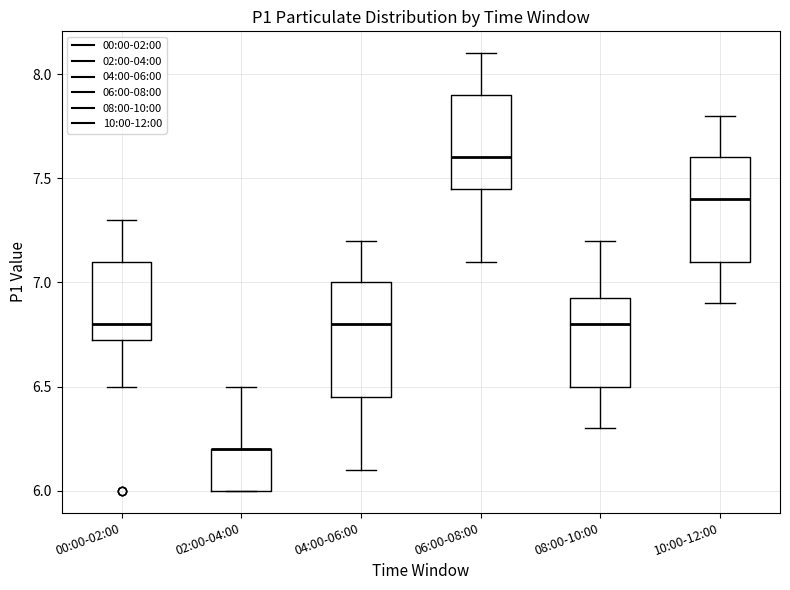

Reading left to right, transcribe this box plot: for each box, give where its median line is, the range the box spans, and where its two whiskers end, as read against the y-axis. The values are not printed on the chart, so give them approximately, as read against the axis.

00:00-02:00: median 6.80, box 6.75 to 7.10, whiskers 6.50 to 7.30
02:00-04:00: median 6.20 (drawn on the box's upper edge), box 6.00 to 6.20, whiskers 6.00 to 6.50
04:00-06:00: median 6.80, box 6.45 to 7.00, whiskers 6.10 to 7.20
06:00-08:00: median 7.60, box 7.45 to 7.90, whiskers 7.10 to 8.10
08:00-10:00: median 6.80, box 6.50 to 6.95, whiskers 6.30 to 7.20
10:00-12:00: median 7.40, box 7.10 to 7.60, whiskers 6.90 to 7.80